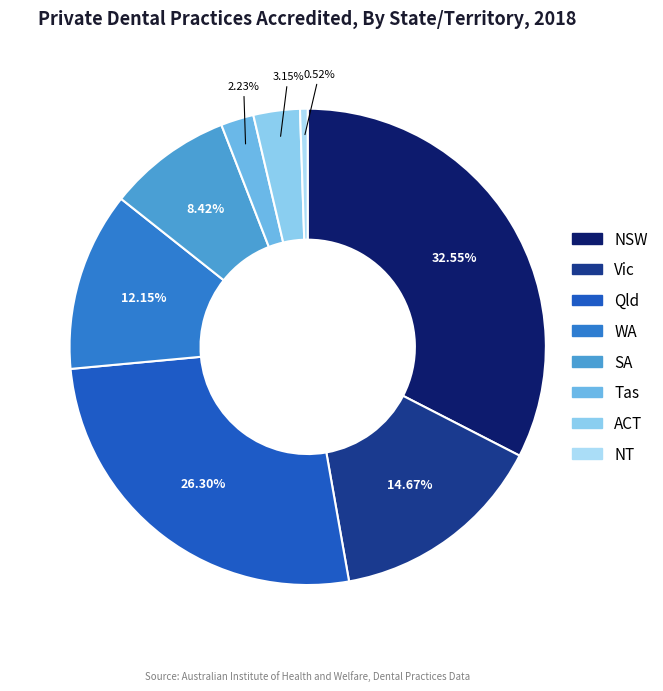

To the nearest percent, what portion does Tas represent?

2%